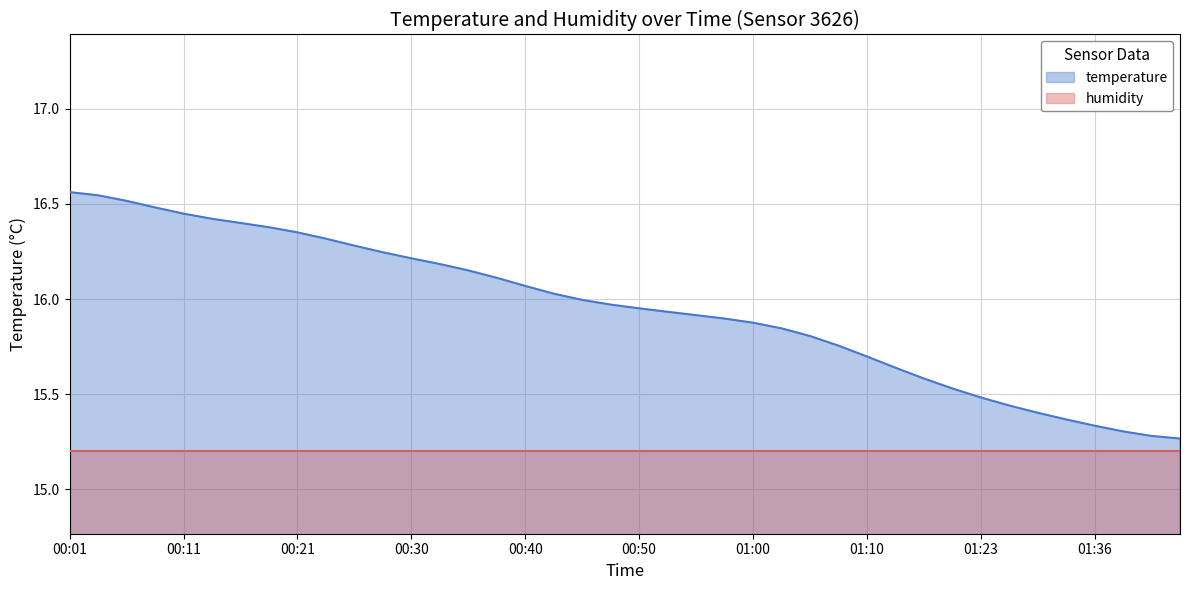

What is the smallest value displayed?

15.2